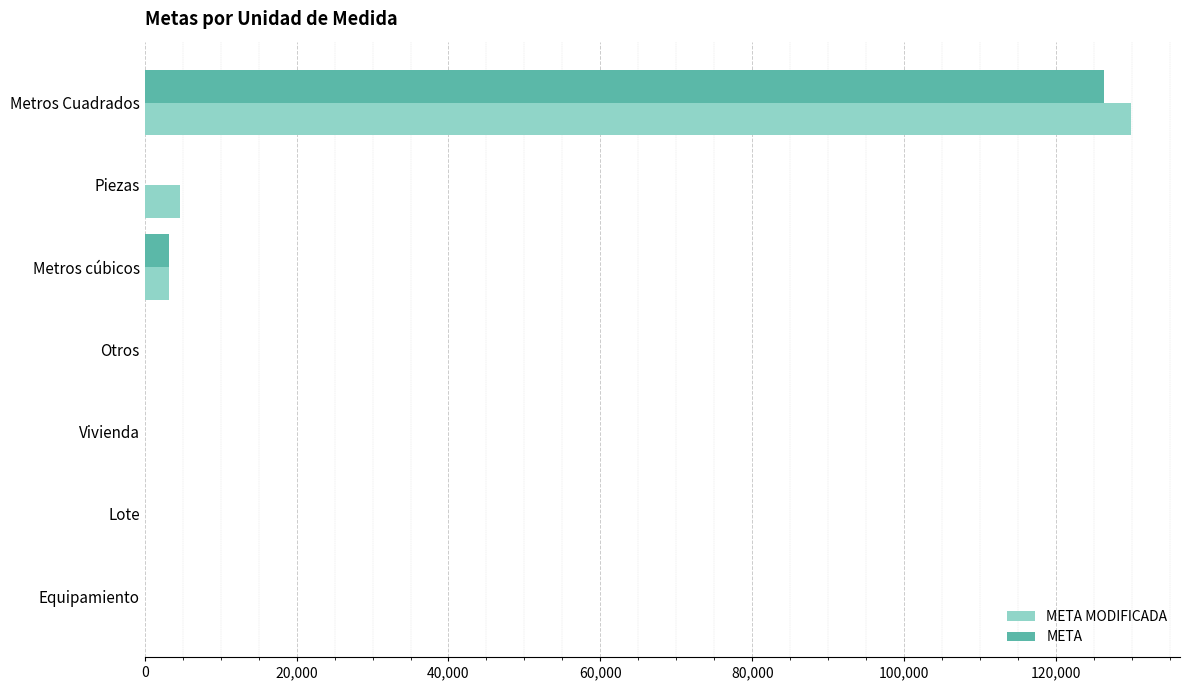

At which label is META closest to 63132?

Metros cúbicos